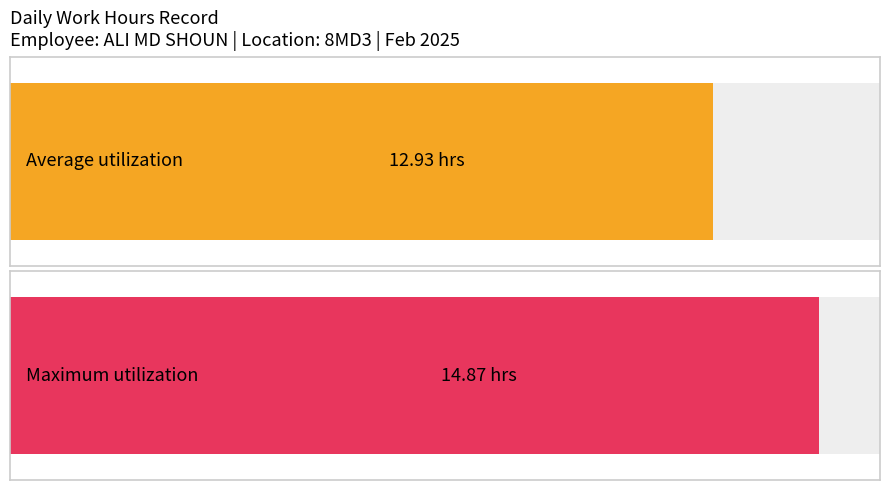

The value at 16 is 15.8. True or false?

False